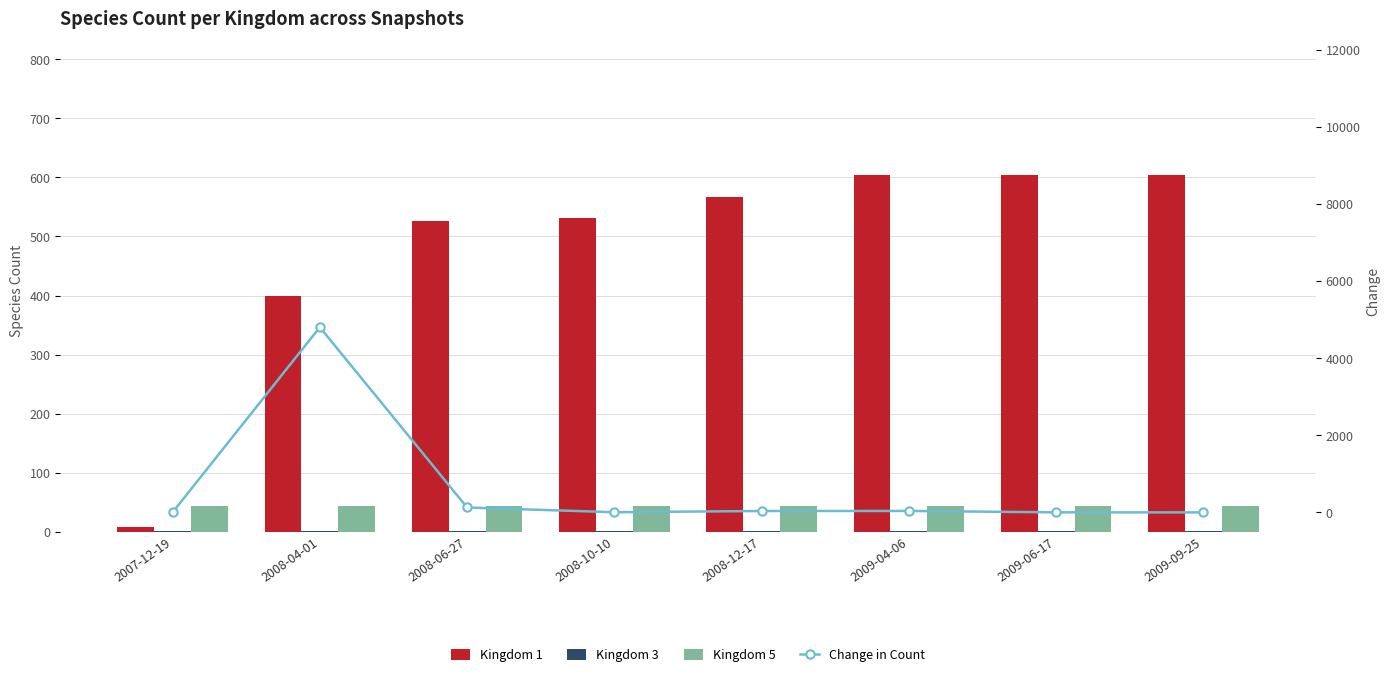

The Kingdom 1 series shows 849 at 2009-06-17. True or false?

False